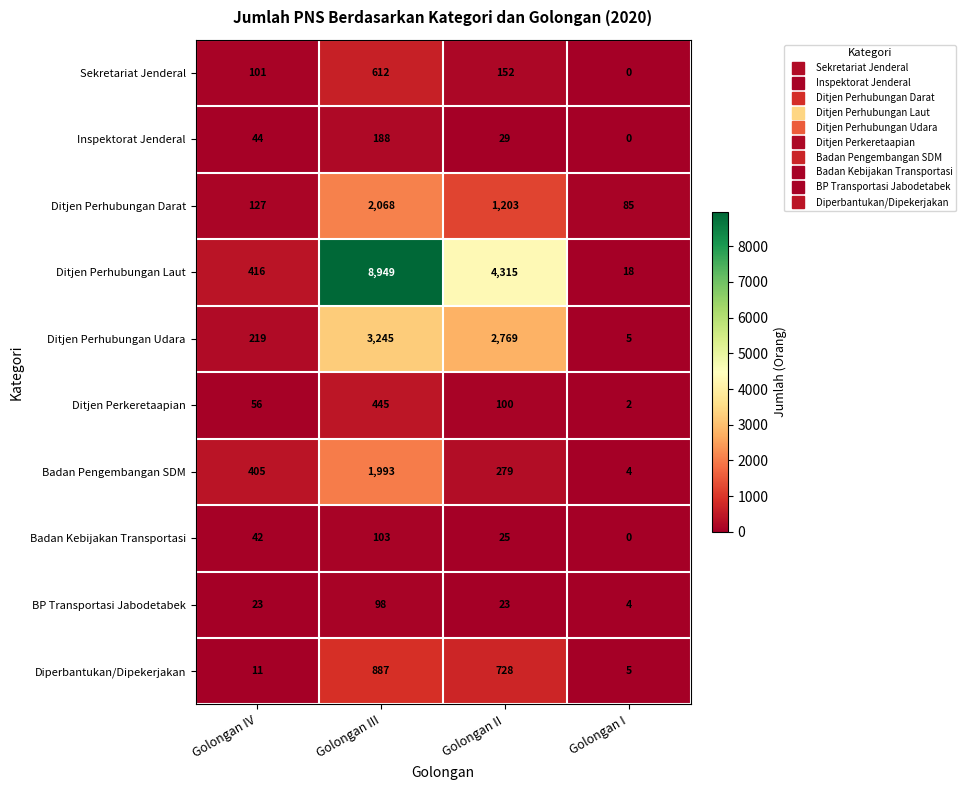

What value does the BP Transportasi Jabodetabek series have at Golongan III, to the nearest 10?

100